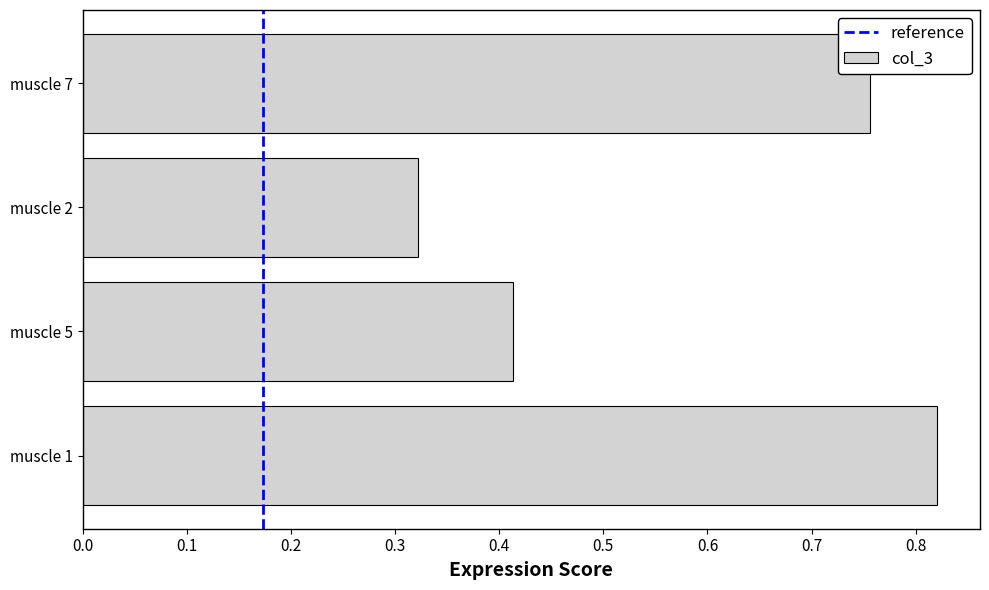

Which label corresponds to the largest value in the chart?

muscle 1